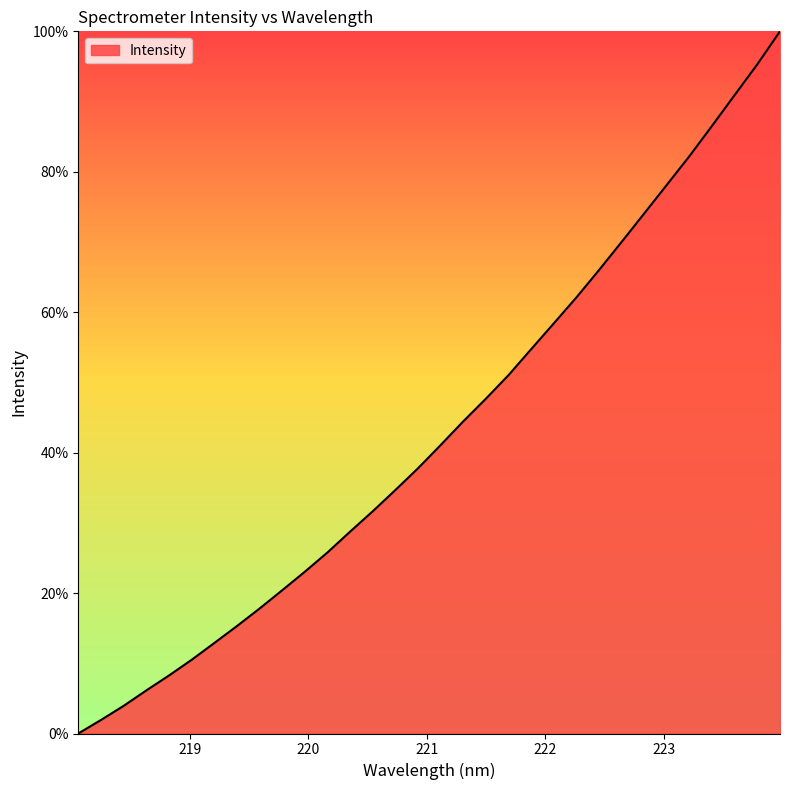

What is the sum of all values?

1381.7